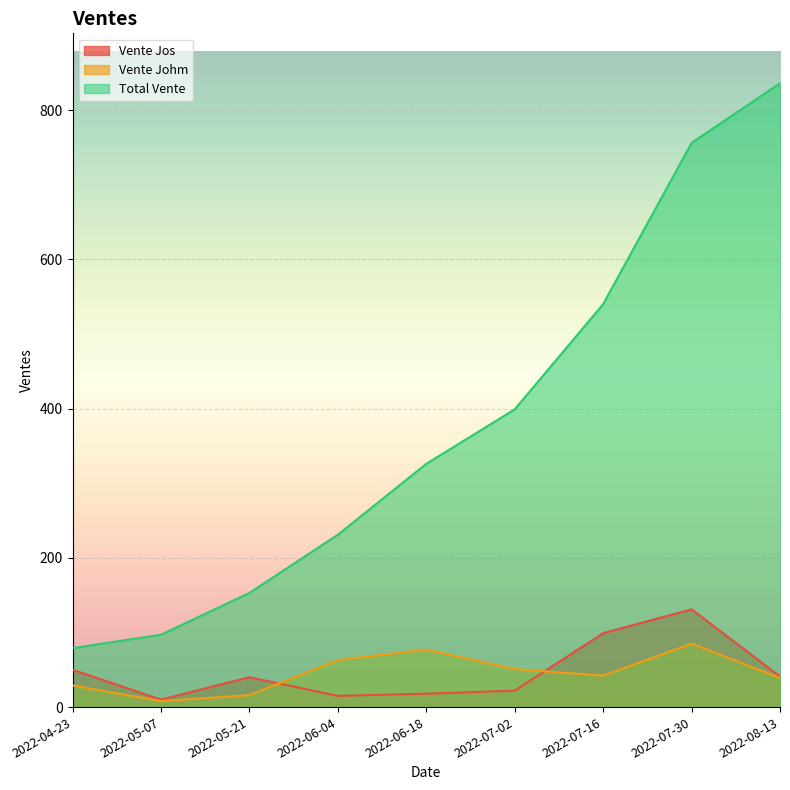

What position from the right is 2022-08-13?

1